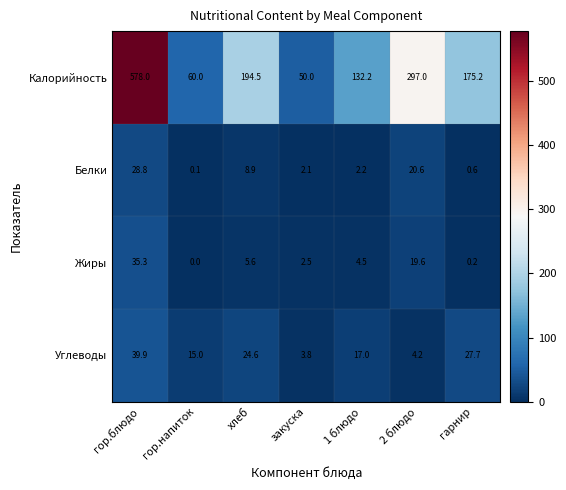

Is it true that Белки equals 13.3 at хлеб?

False